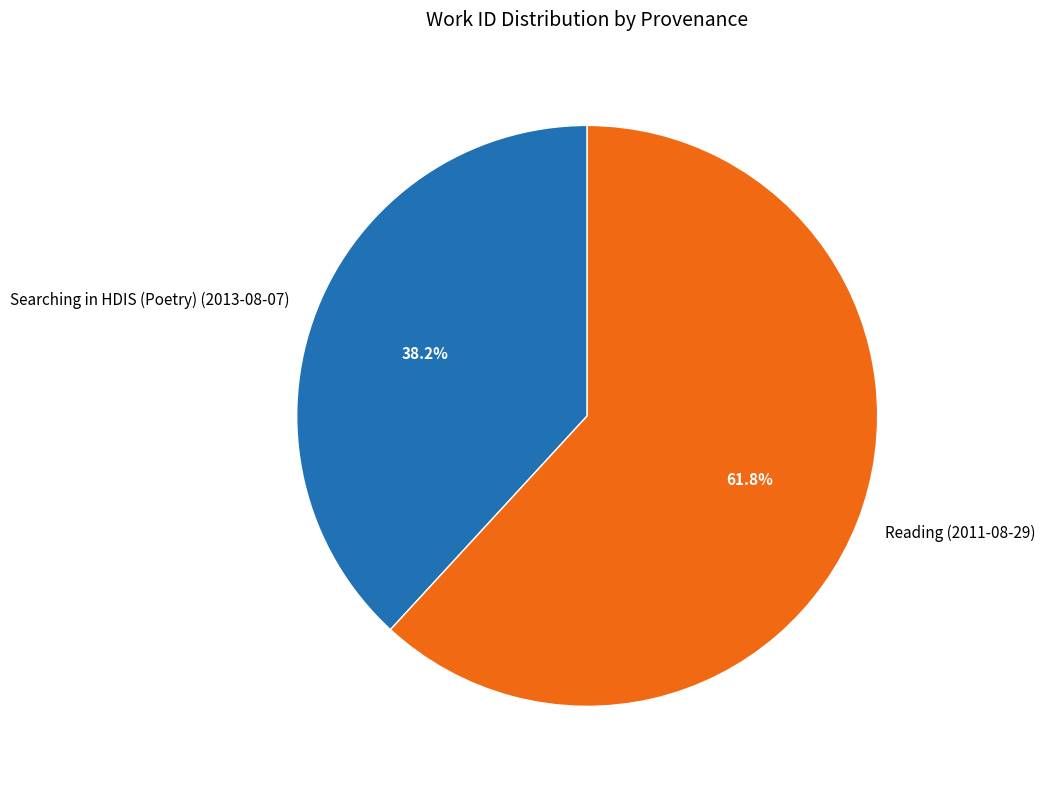

Between Reading (2011-08-29) and Searching in HDIS (Poetry) (2013-08-07), which is larger?

Reading (2011-08-29)